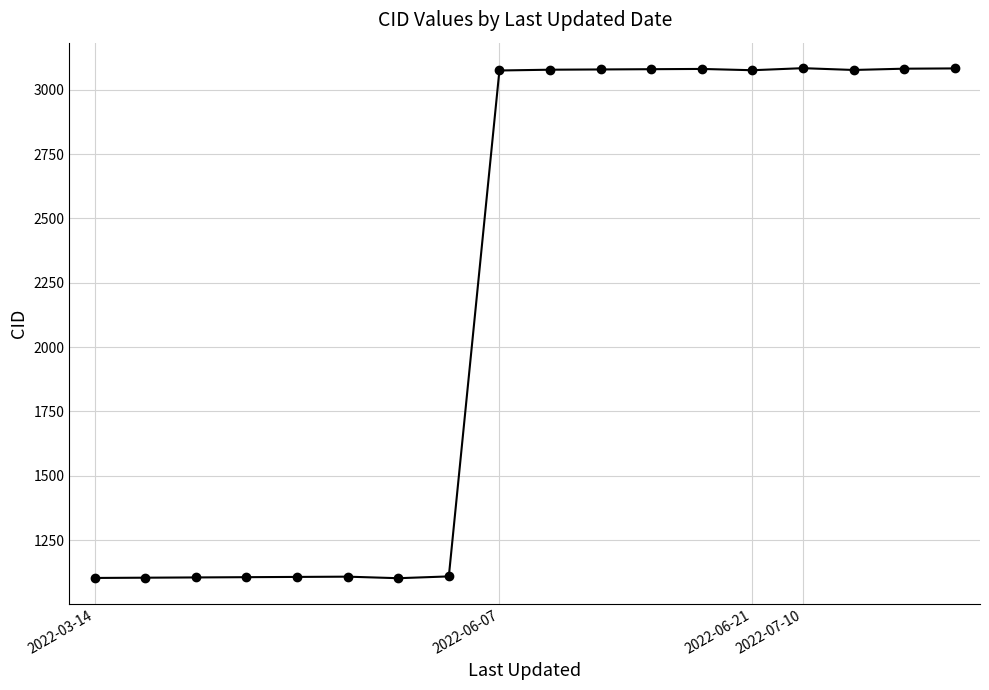

What is the value of the 11th point from the left?

3079